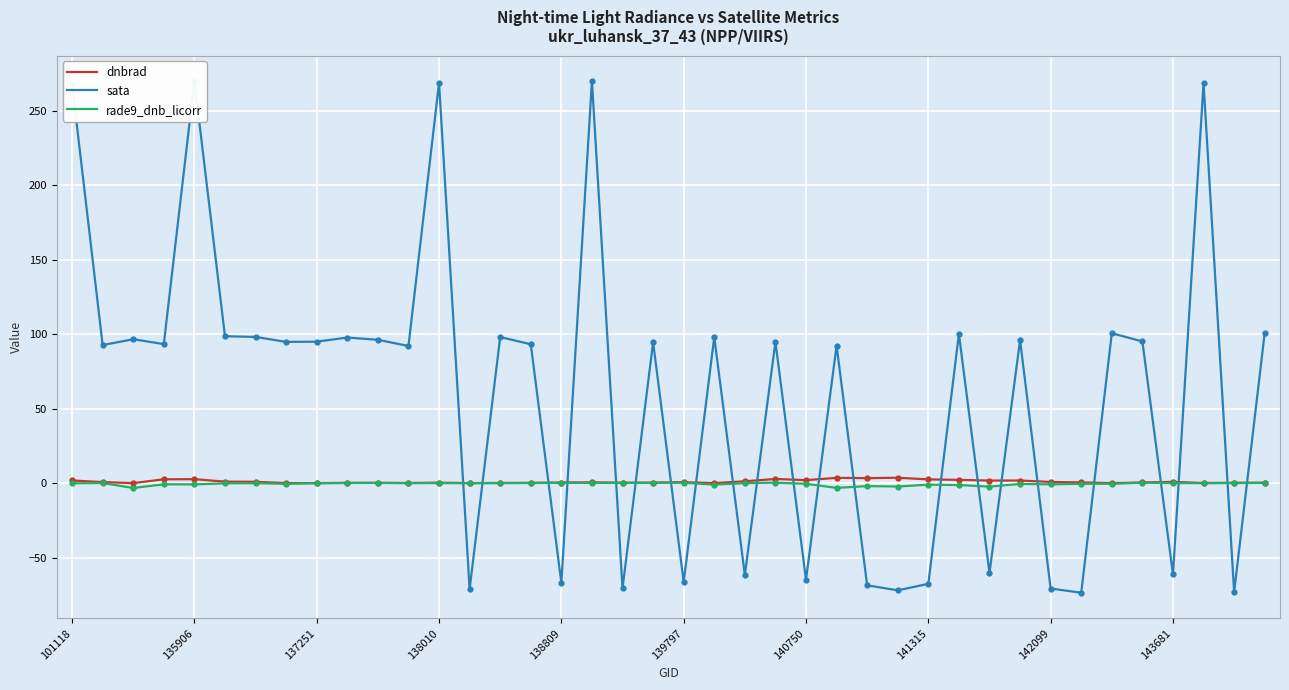

True or false: dnbrad and rade9_dnb_licorr intersect in this chart.

True